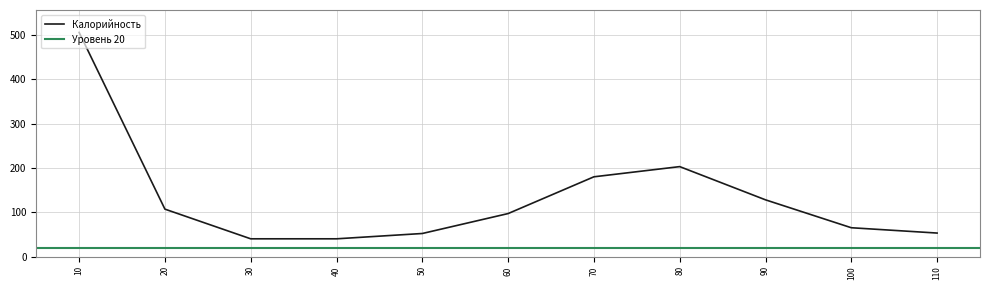

What is the smallest value displayed?

40